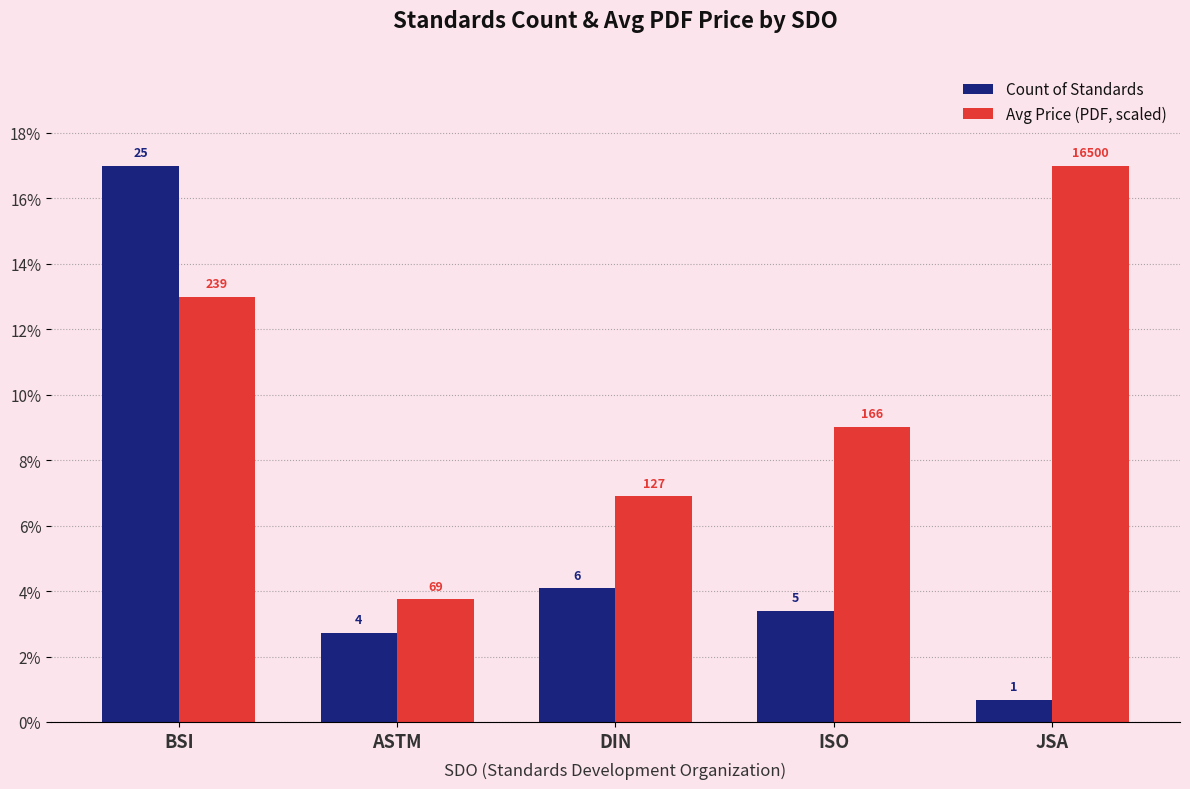

What is the label of the 5th bar from the left?

JSA